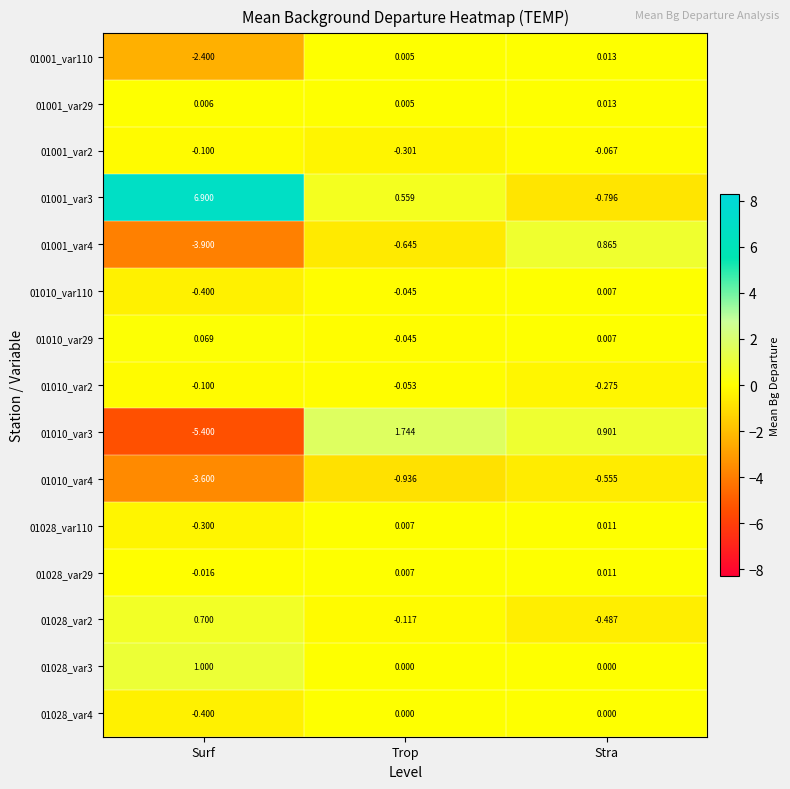

What is the total value across all series at Stra?

-0.4